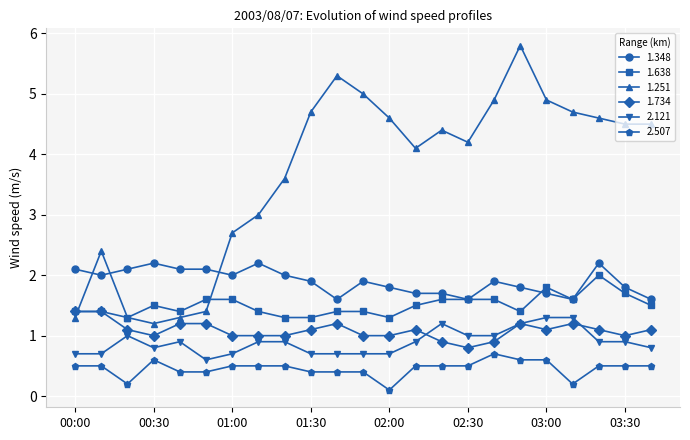

What is the minimum value for 1.348?

1.6